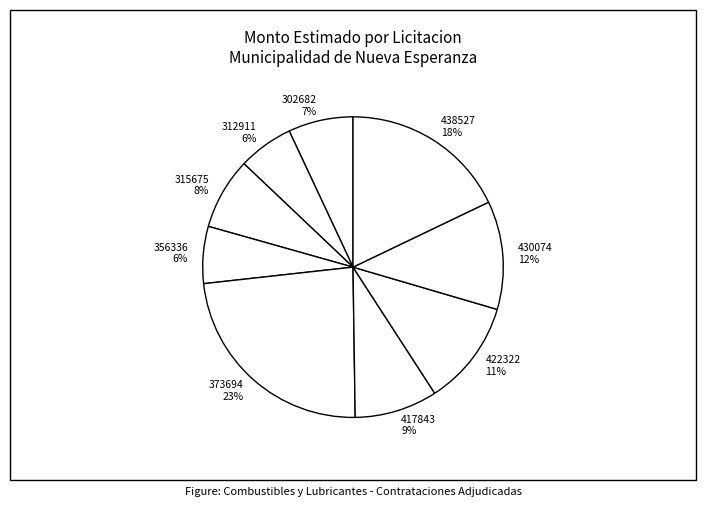

Is the sum of 430074 and 438527 greater than half?

No